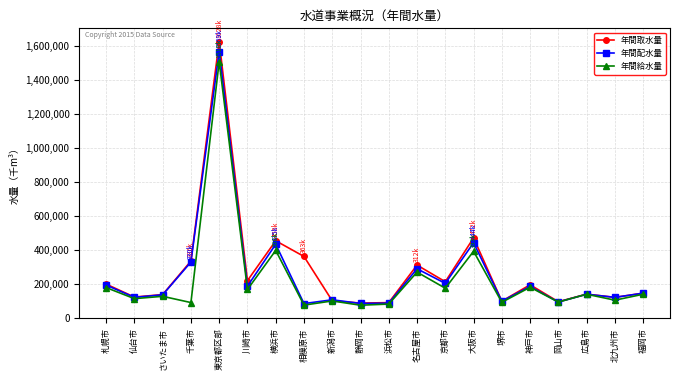

Between 静岡市 and 神戸市, which series saw the biggest shift?

年間取水量